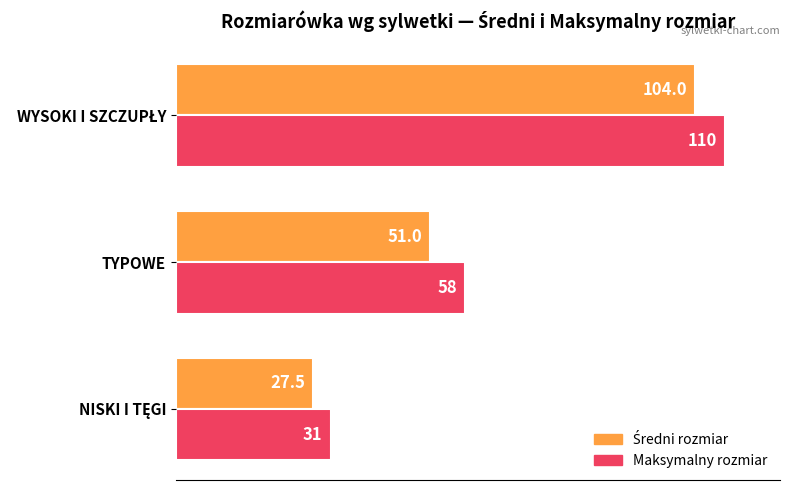

Rank the series by their maximum value, from lowest to highest.

Średni rozmiar, Maksymalny rozmiar